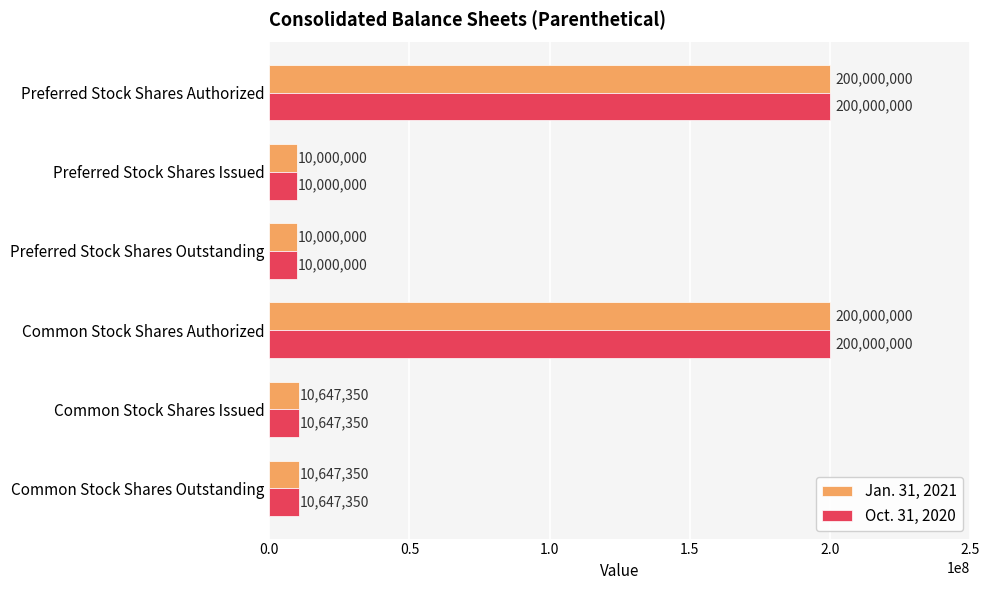

What is the greatest value displayed?

200000000